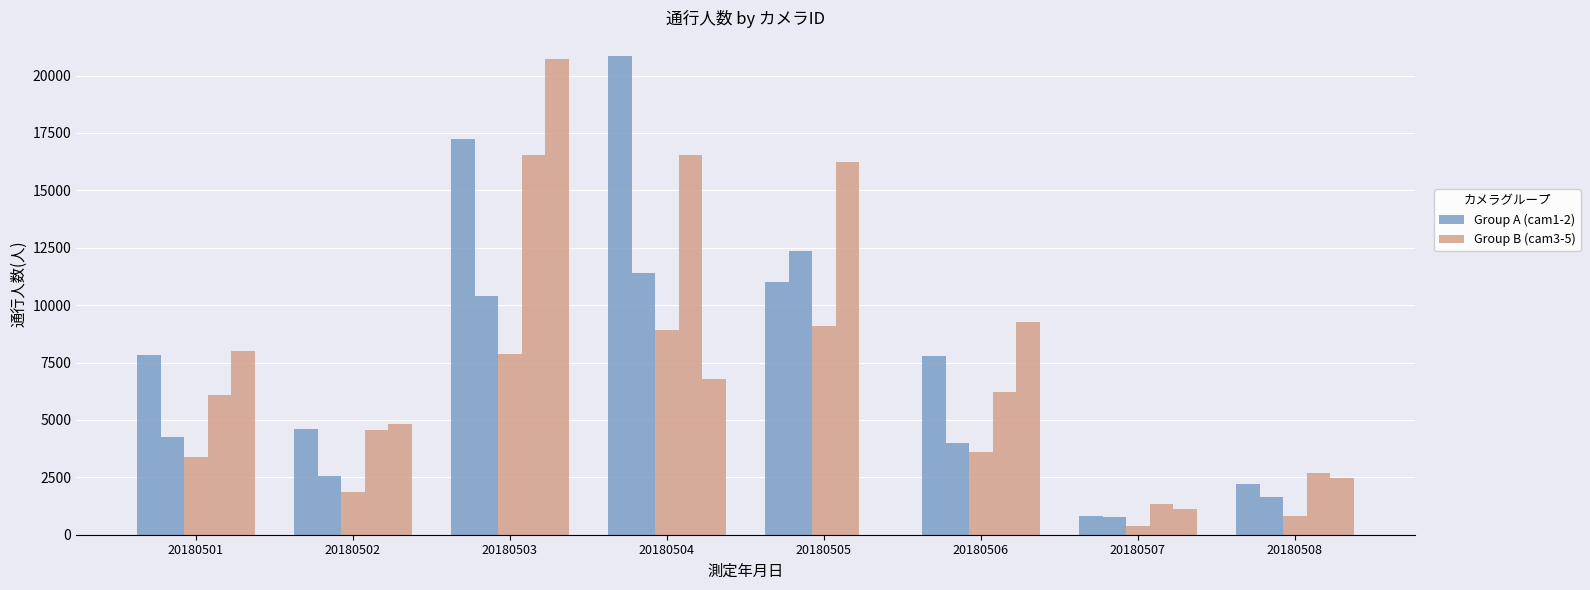

How many groups of bars are there?

8